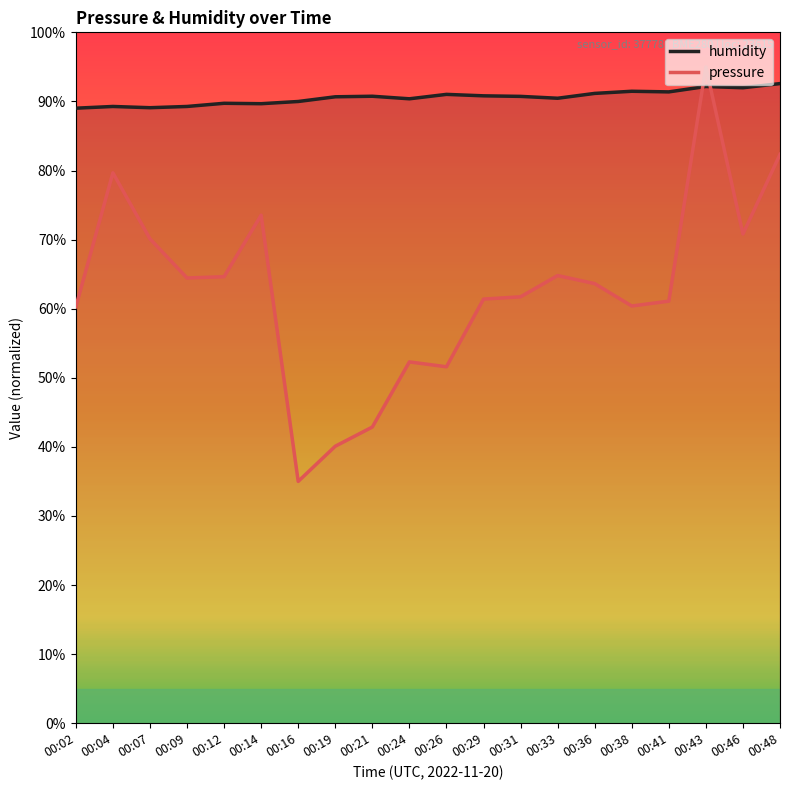

Count the number of data series in this chart.

2